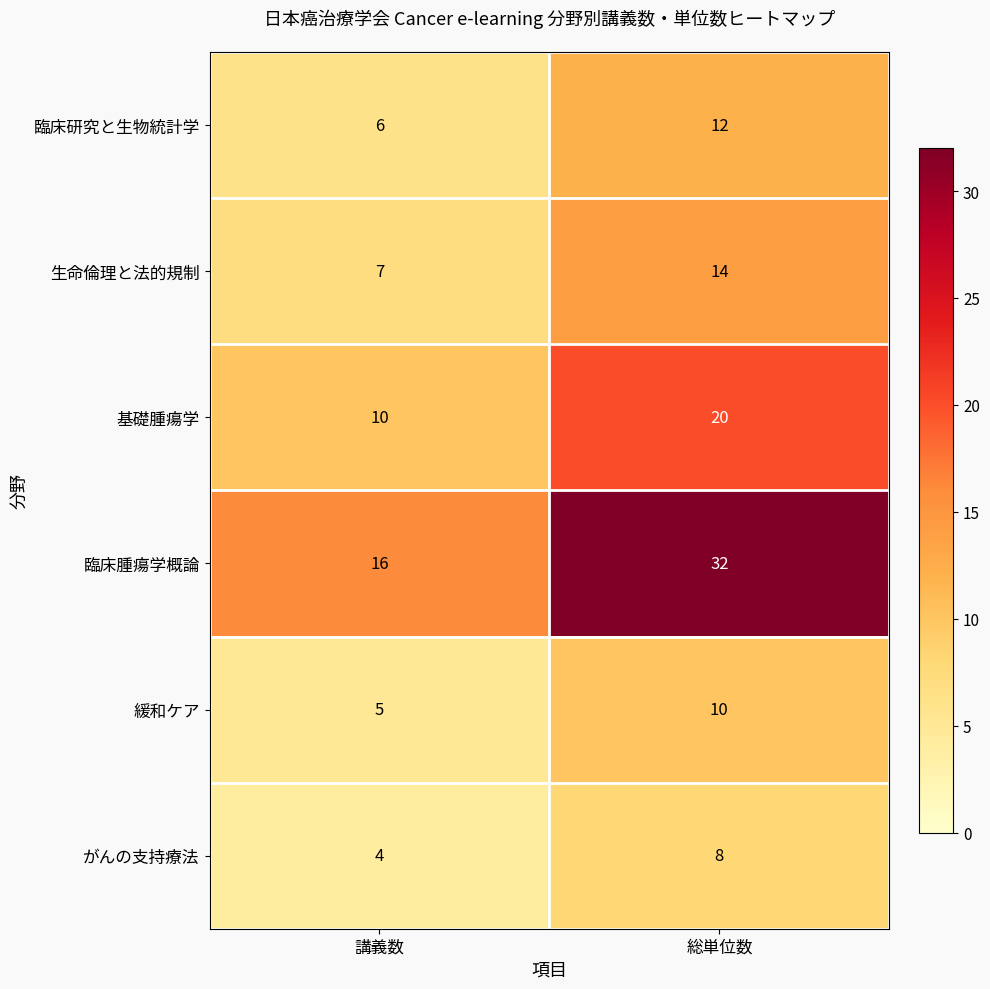

Is it true that 基礎腫瘍学 equals 16 at 講義数?

False